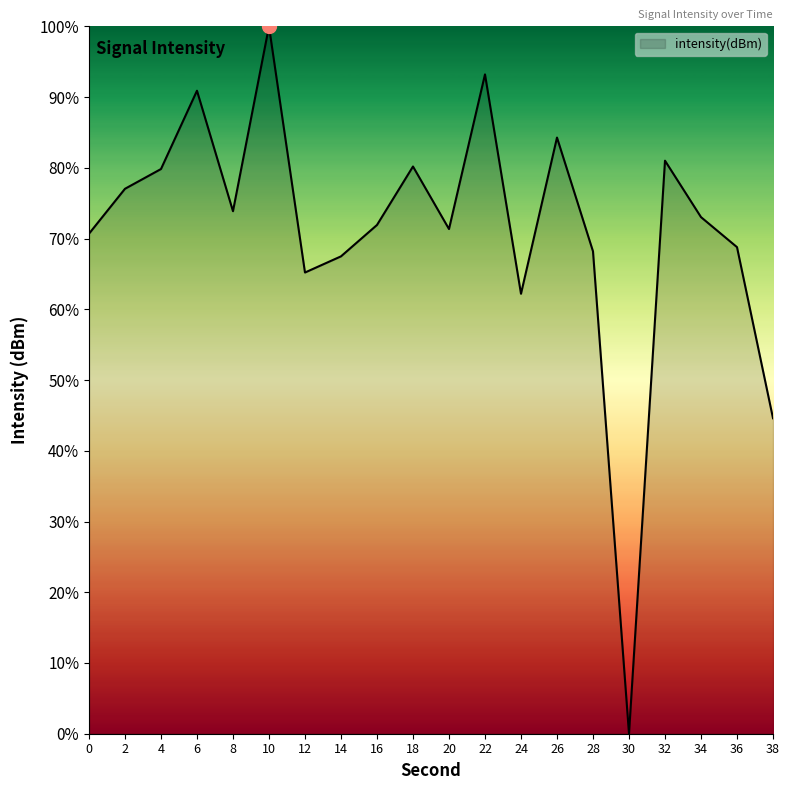

Read the value at 36.

68.8